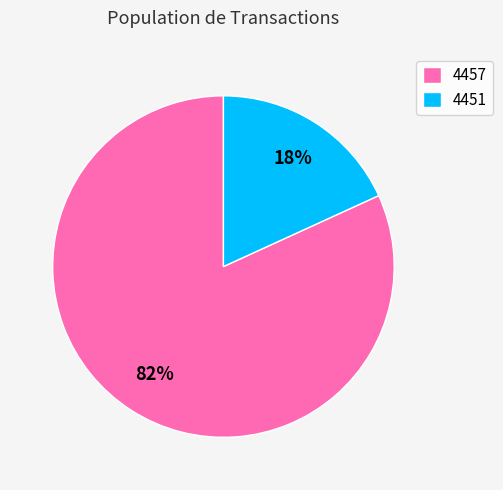

Which has a higher value, 4457 or 4451?

4457